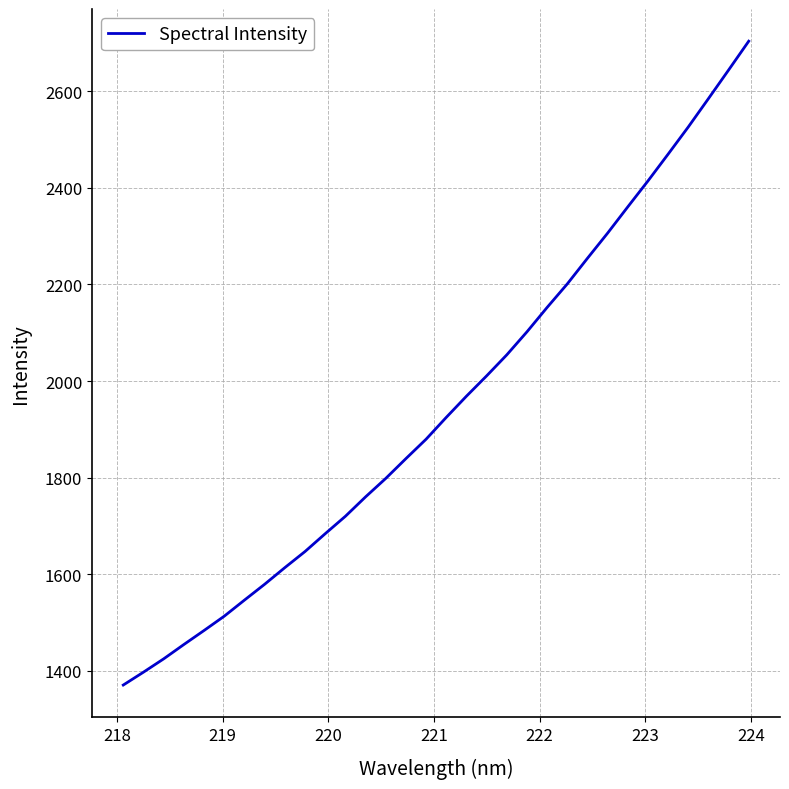

What is the minimum value shown in the chart?

1370.5